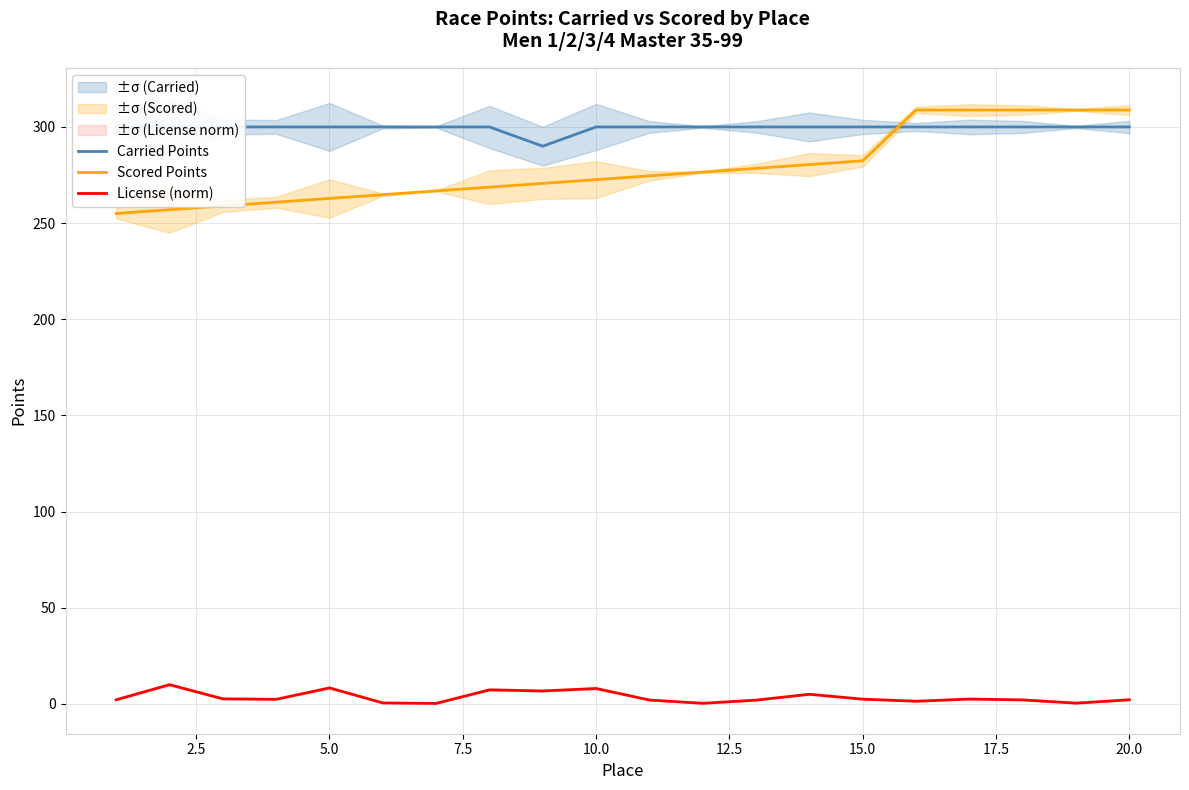

True or false: Scored Points and License (norm) intersect in this chart.

False